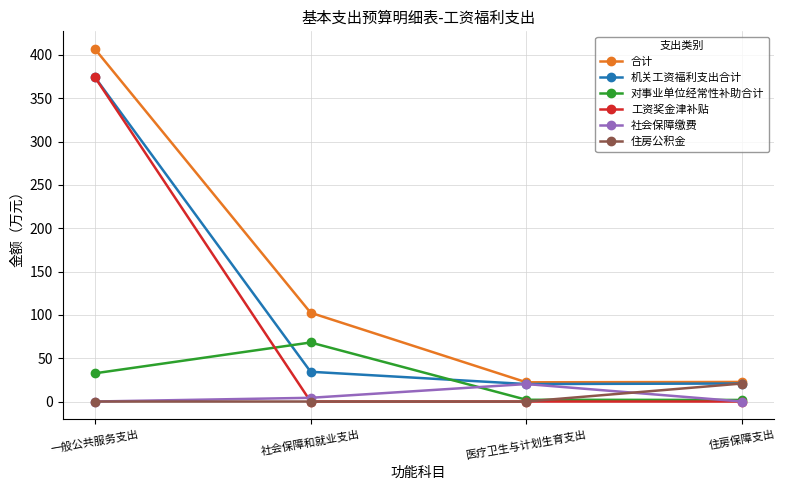

Where is the first local maximum for 对事业单位经常性补助合计?

社会保障和就业支出